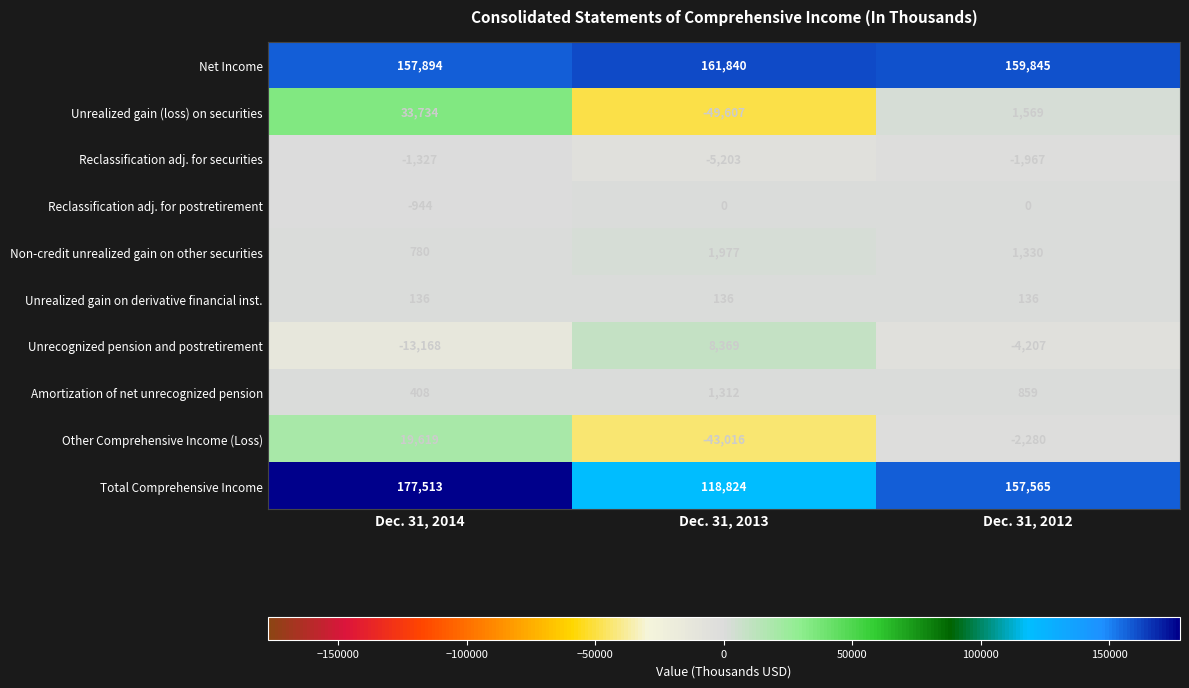

Count the Non-credit unrealized gain on other securities values in the range 780 to 1977.

3